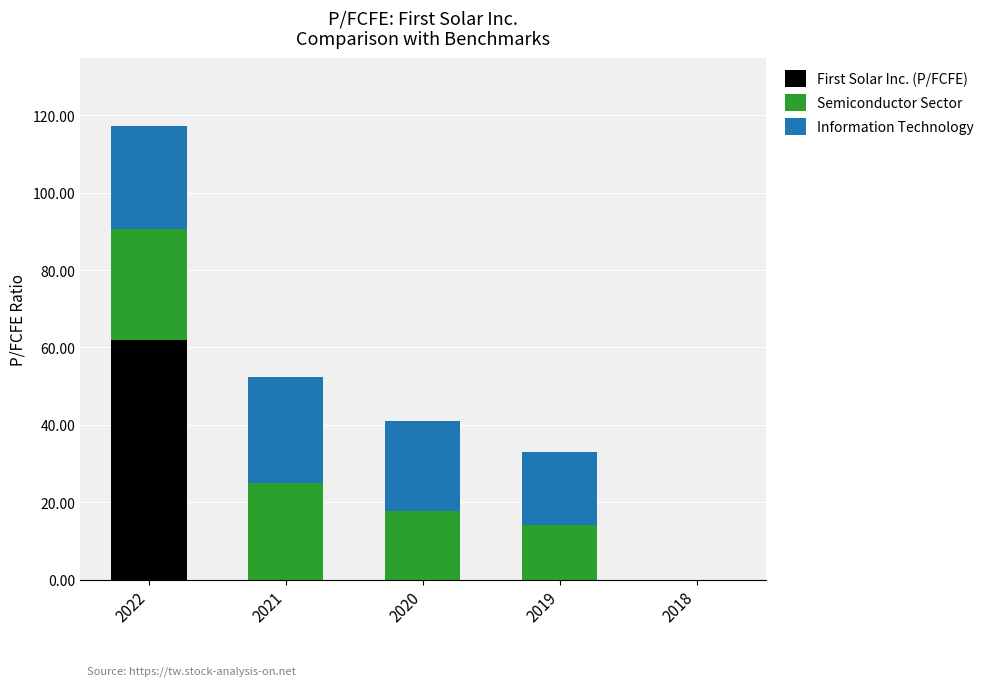

True or false: First Solar Inc. (P/FCFE) has a value of -35.2 at 2018.

False